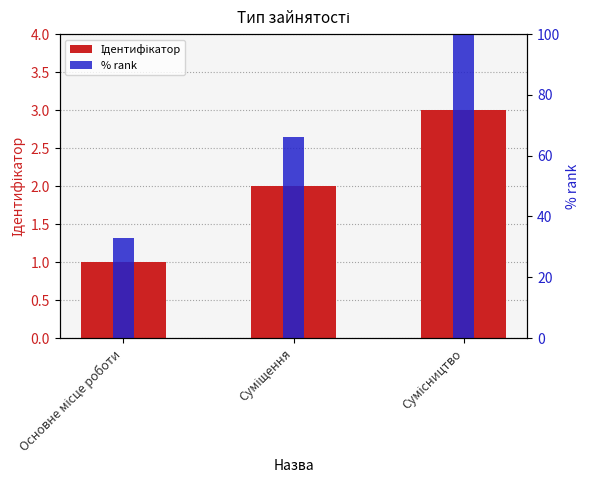

Is it true that Ідентифікатор equals 3 at Суміщення?

False